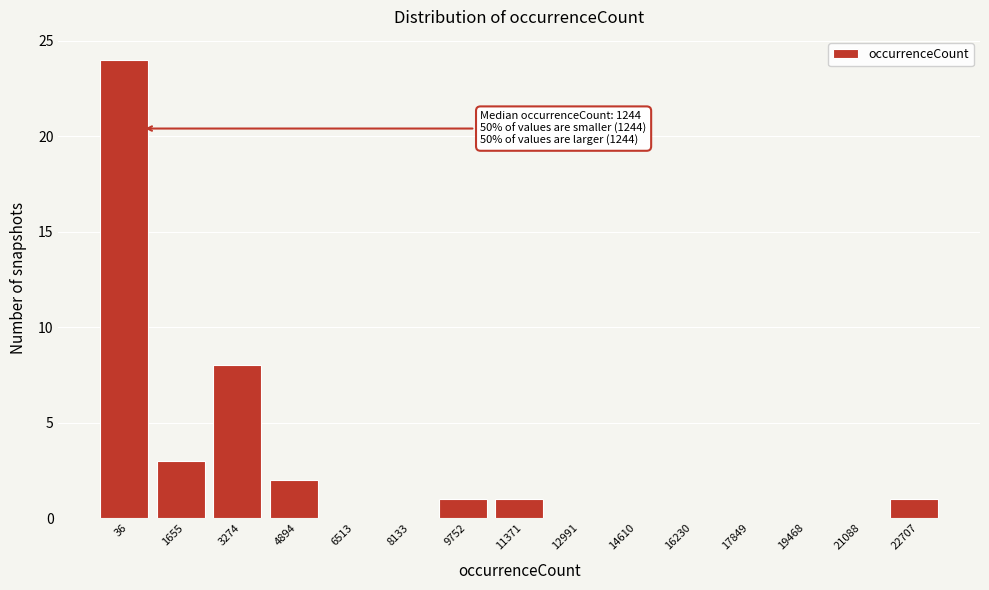

Reading left to right, list all the values displayed in this chart.

36=24	1655=3	3274=8	4894=2	6513=0	8133=0	9752=1	11371=1	12991=0	14610=0	16230=0	17849=0	19468=0	21088=0	22707=1